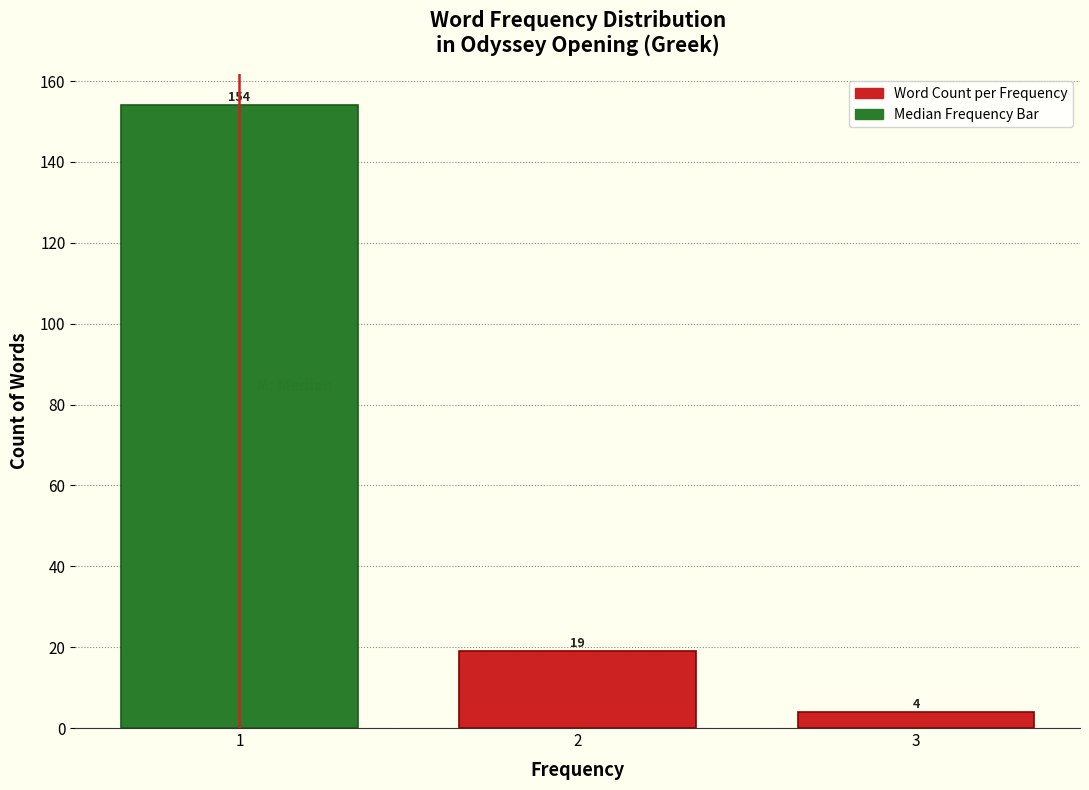

Reading left to right, what are all the values shown in this chart?

1=154	2=19	3=4